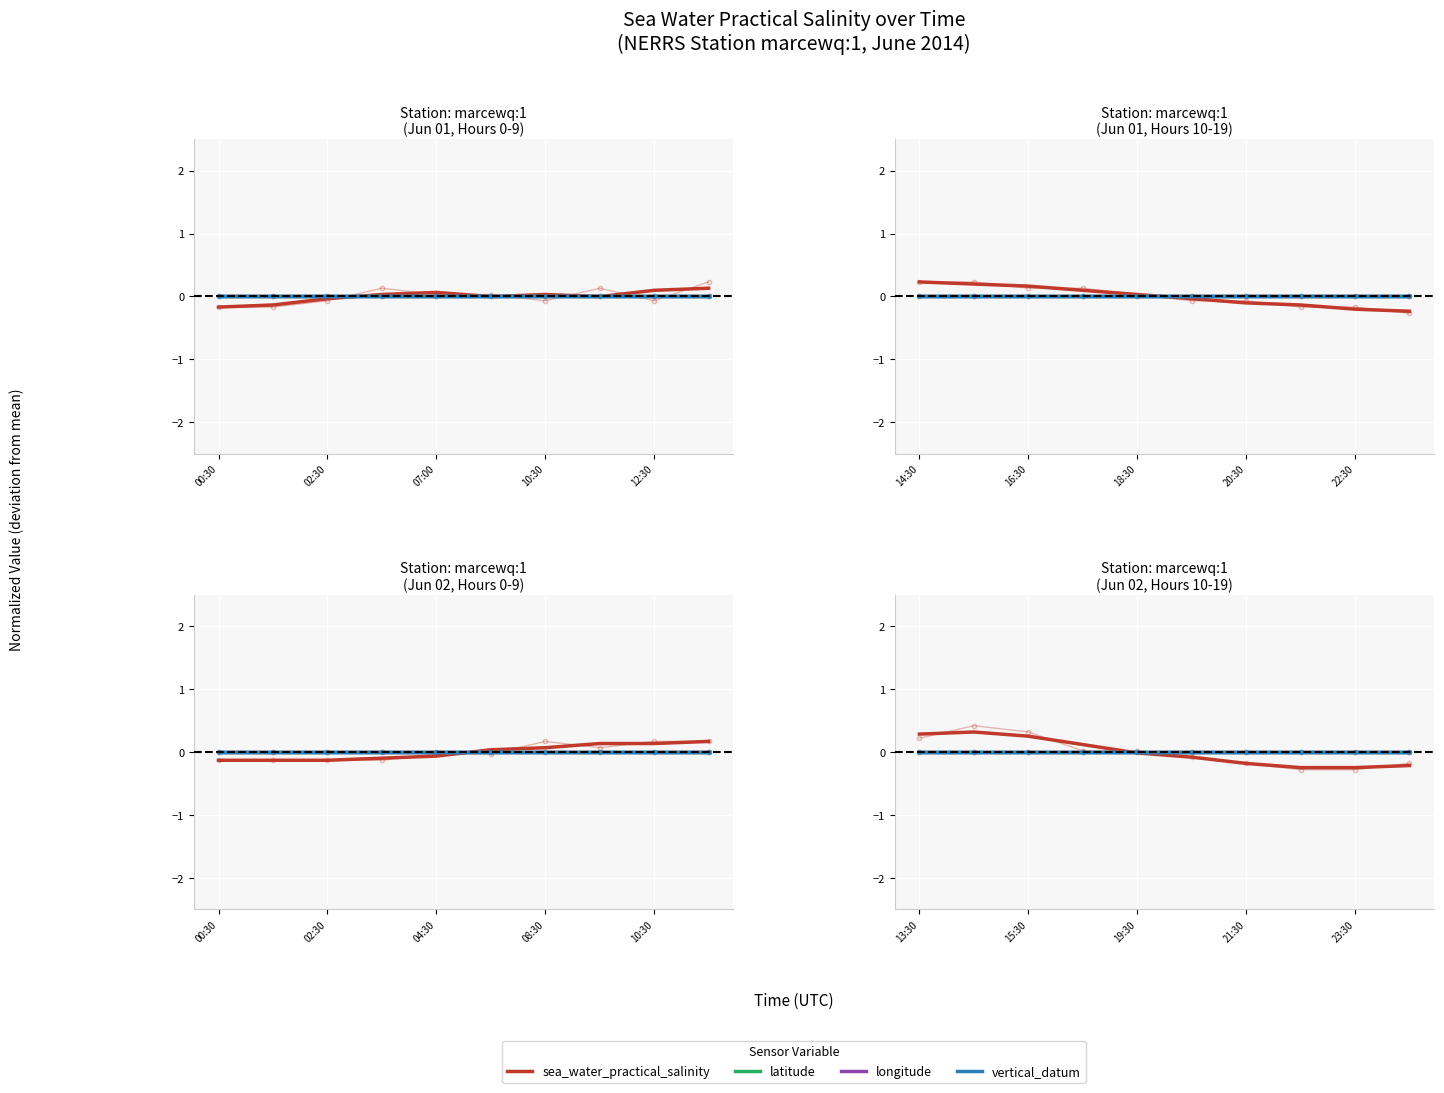

The sea_water_practical_salinity series shows -0.2 at 23:30. True or false?

True